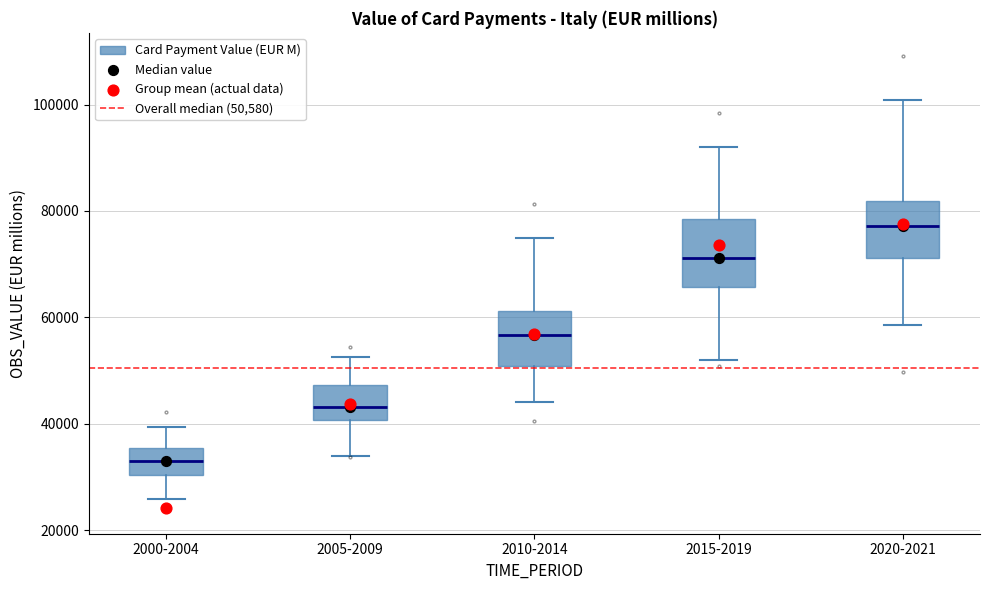

Reading left to right, read every box against the y-axis: the position of its median line, the range the box covers, and the ends of its whiskers. The values are not printed on the chart, so give them approximately, as read against the axis.

2000-2004: median 34000, box 30000 to 36000, whiskers 26000 to 40000
2005-2009: median 44000, box 40000 to 48000, whiskers 34000 to 52000
2010-2014: median 56000, box 50000 to 62000, whiskers 44000 to 74000
2015-2019: median 72000, box 66000 to 78000, whiskers 52000 to 92000
2020-2021: median 78000, box 72000 to 82000, whiskers 58000 to 100000